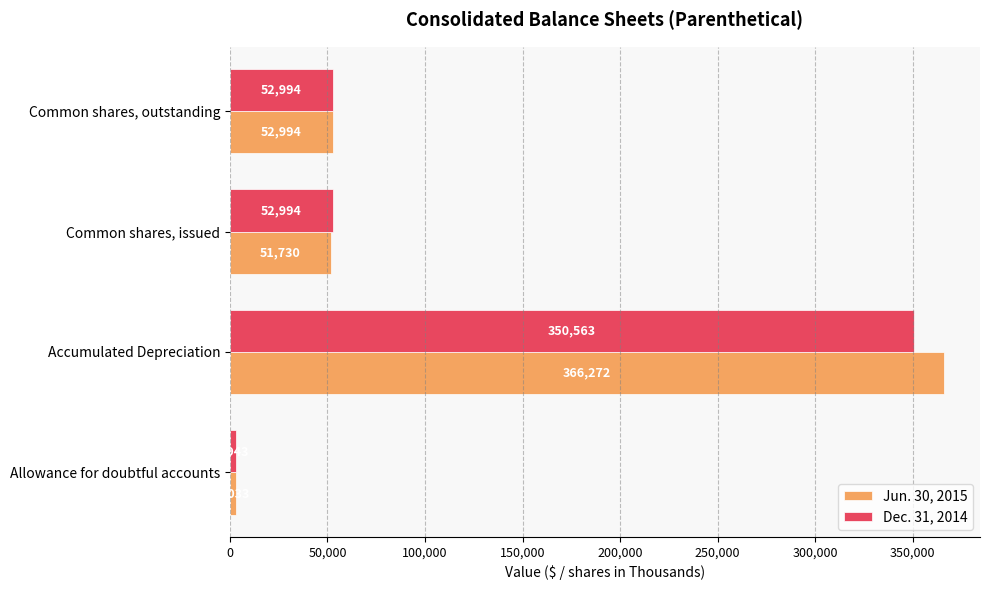

Is the value of Jun. 30, 2015 at Accumulated Depreciation greater than the value of Dec. 31, 2014 at Allowance for doubtful accounts?

Yes